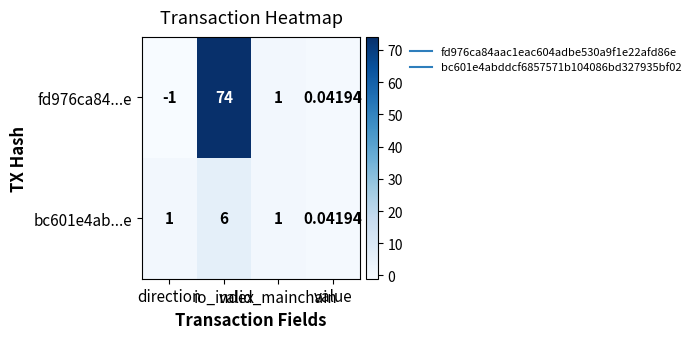

How many data points in fd976ca84...e are less than 1?

2